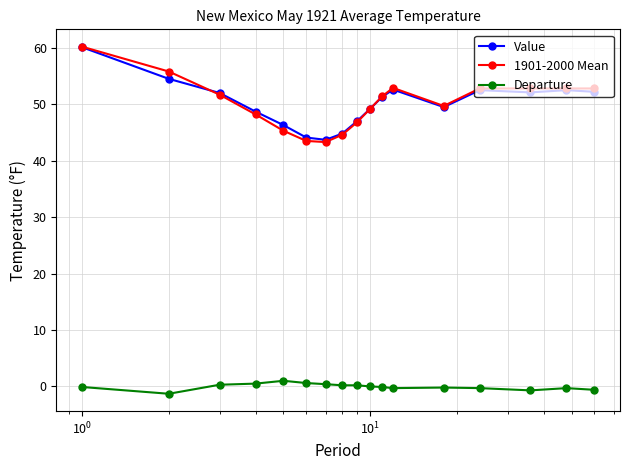

Which series has the largest range (max minus min)?

1901-2000 Mean